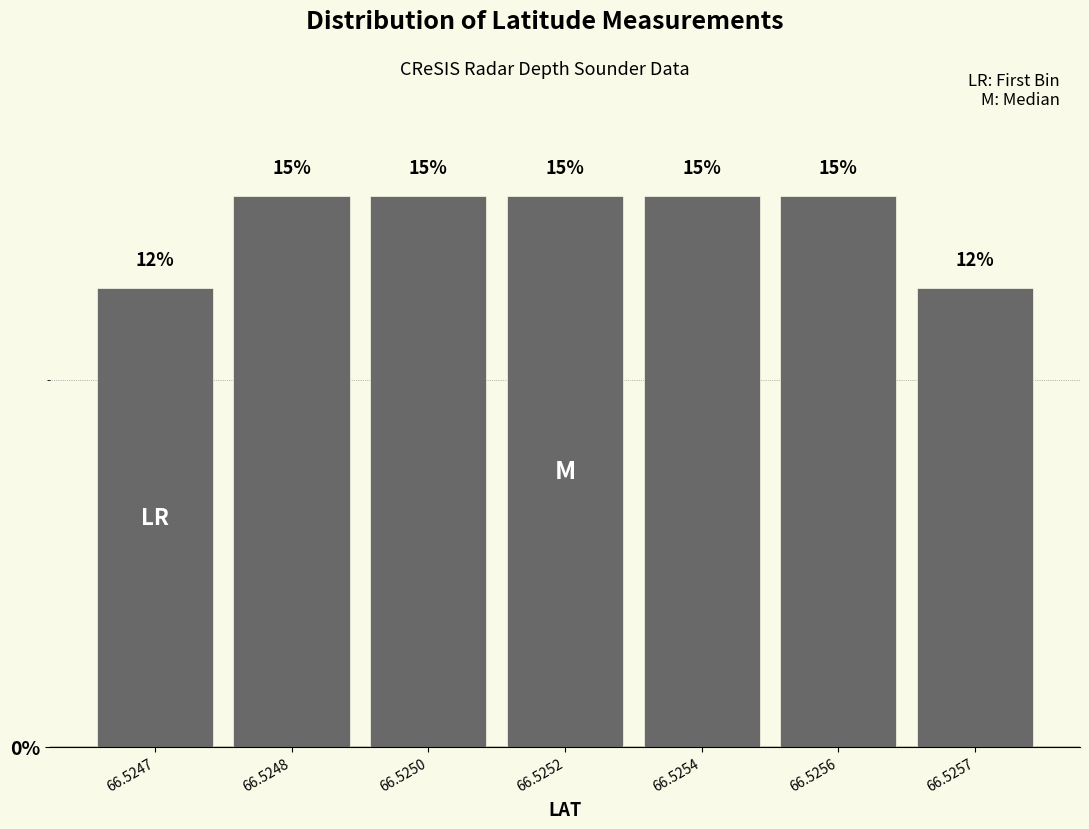

What is the value of the 7th bar from the left?

12.5